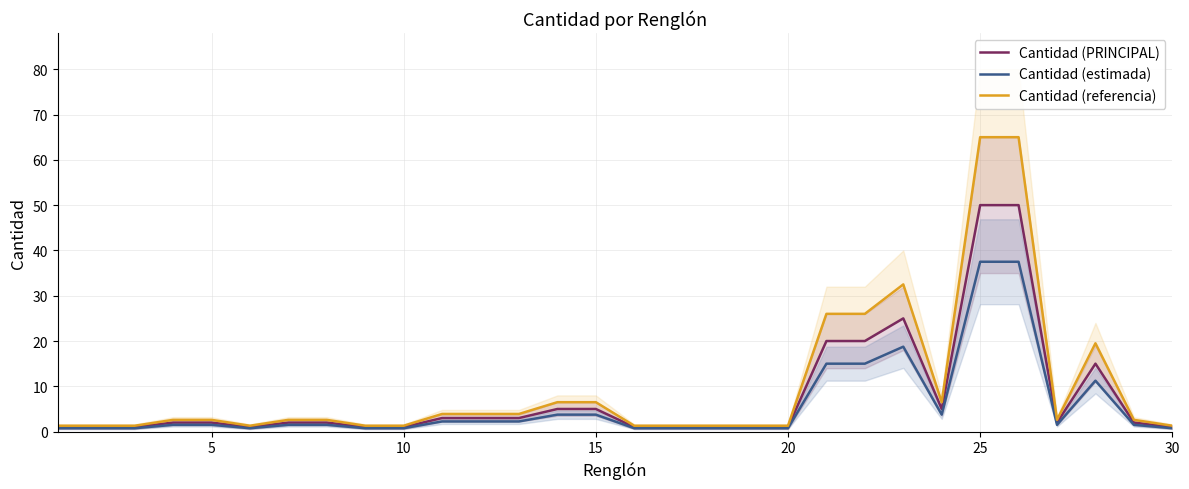

What is the highest value of the Cantidad (estimada) series?

37.5